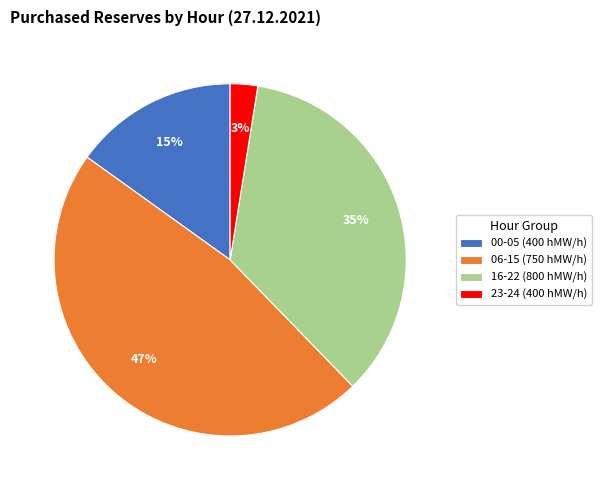

Approximately how many times larger is the value at 06-15 (750 hMW/h) compared to 16-22 (800 hMW/h)?

1.3